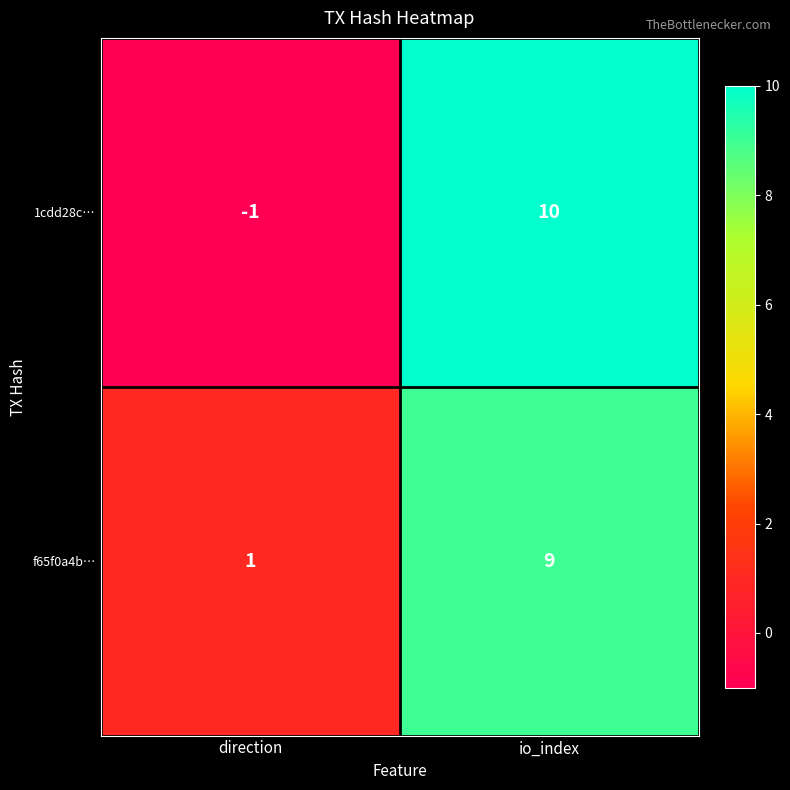

What is the total value across all series at io_index?

19